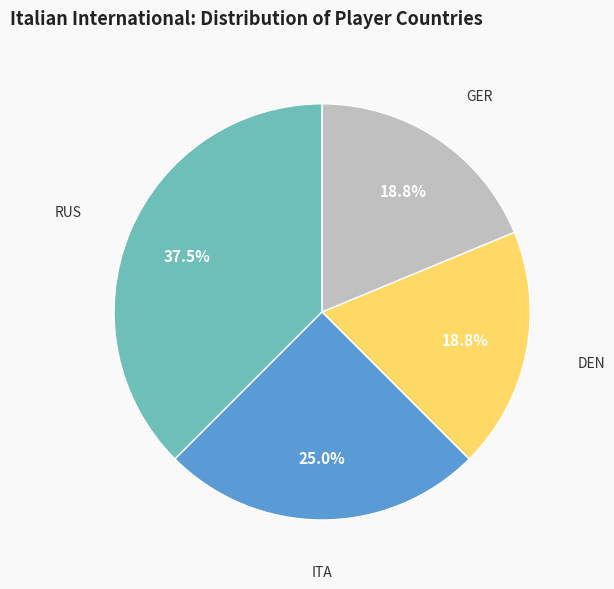

What percentage is the GER slice, to the nearest percent?

19%